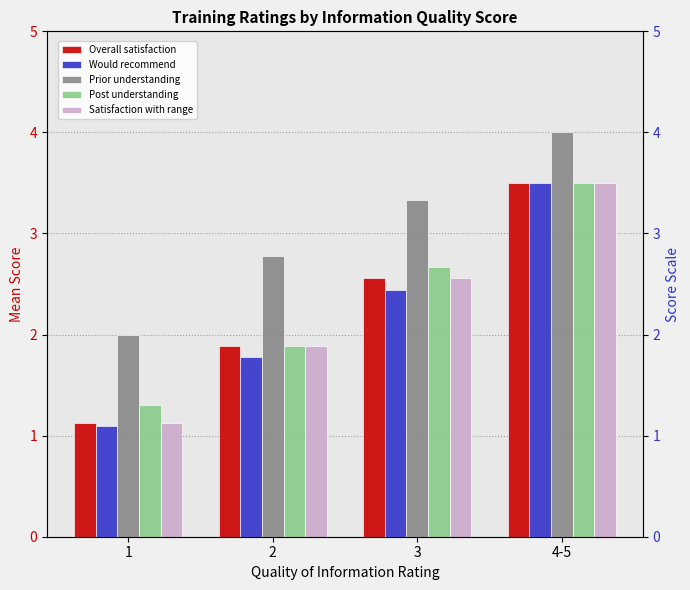

What is the difference between the second highest and second lowest values in the Would recommend series?

0.7